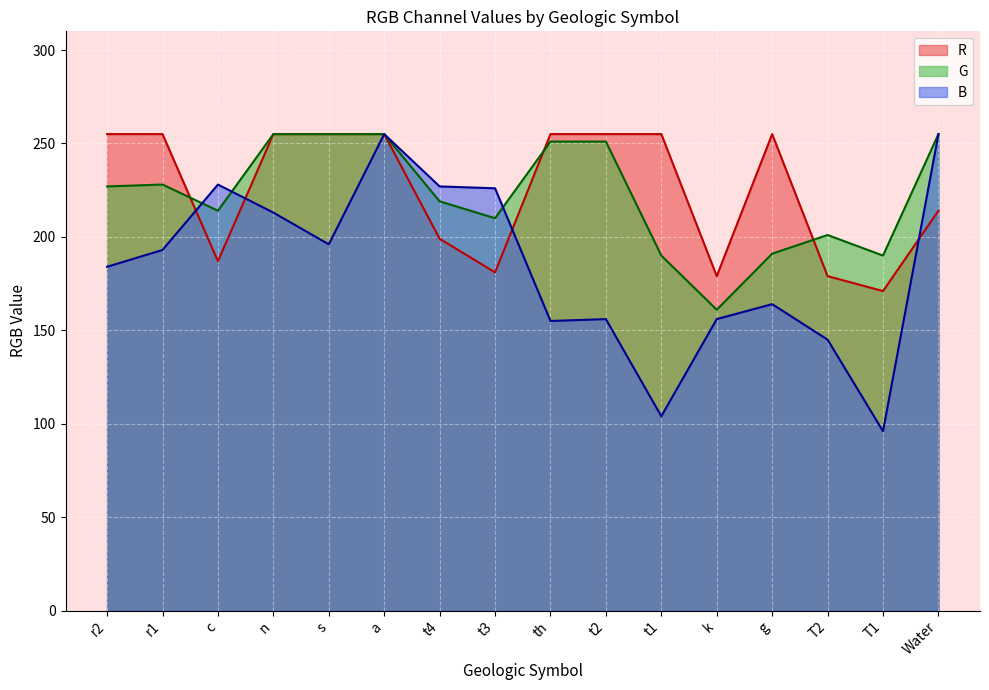

What is the difference between the highest and lowest values at T2?

56